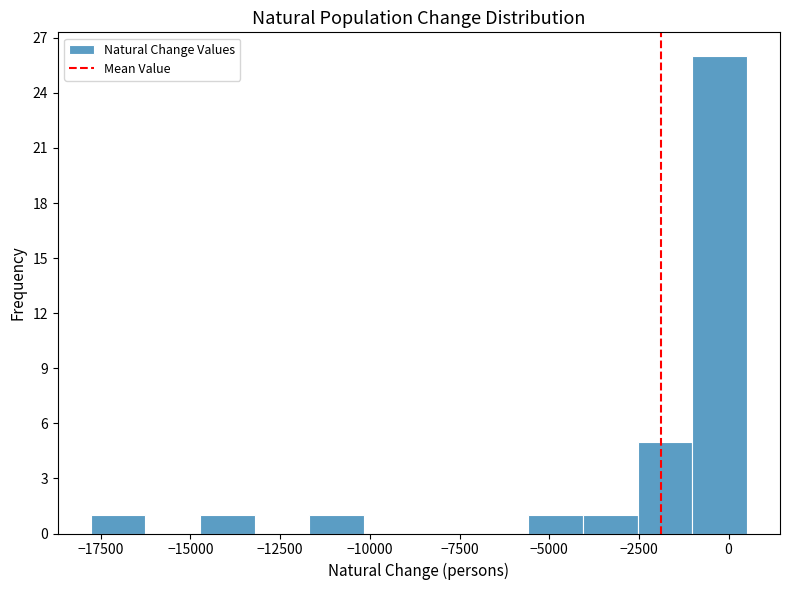

Around what value on the x-axis is the tallest bar? Give the approximate position of its centre, as read against the axis.

0